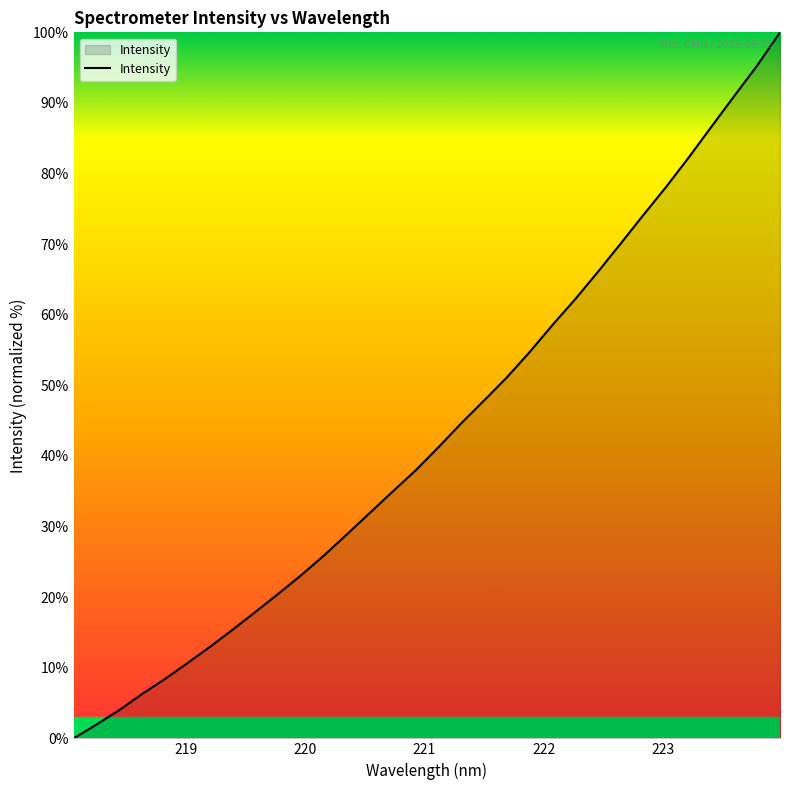

What is the greatest value displayed?

100.0